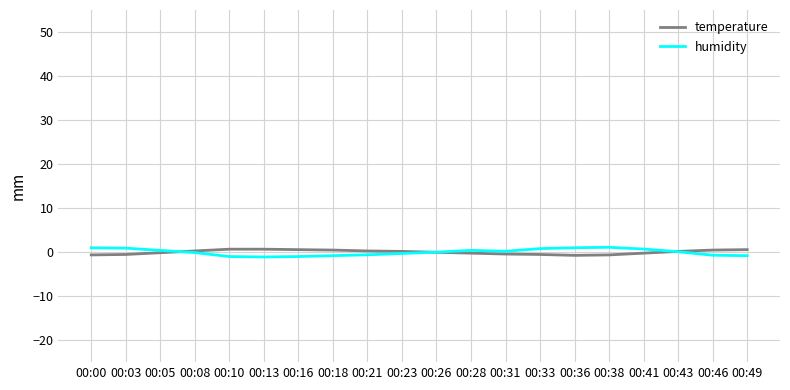

True or false: temperature has a value of -0.4 at 00:31.

True